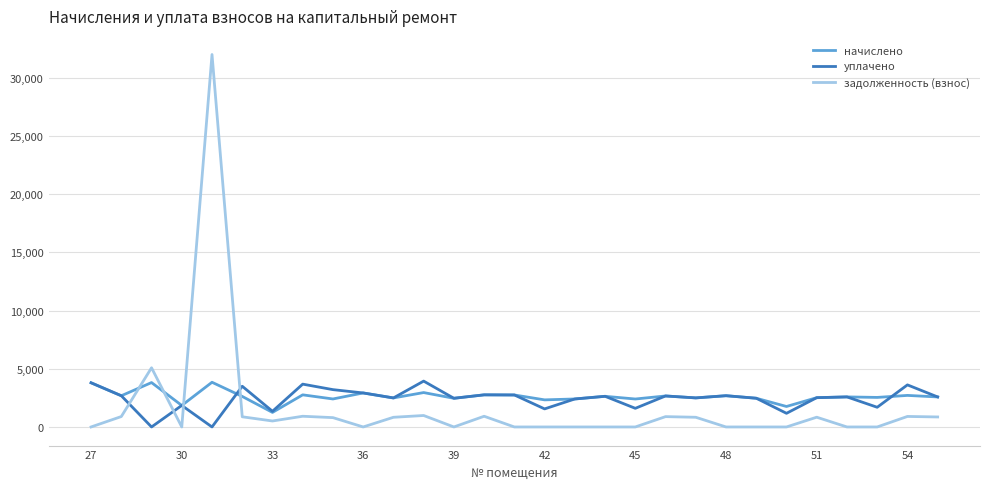

What is the highest value of the начислено series?

3838.2